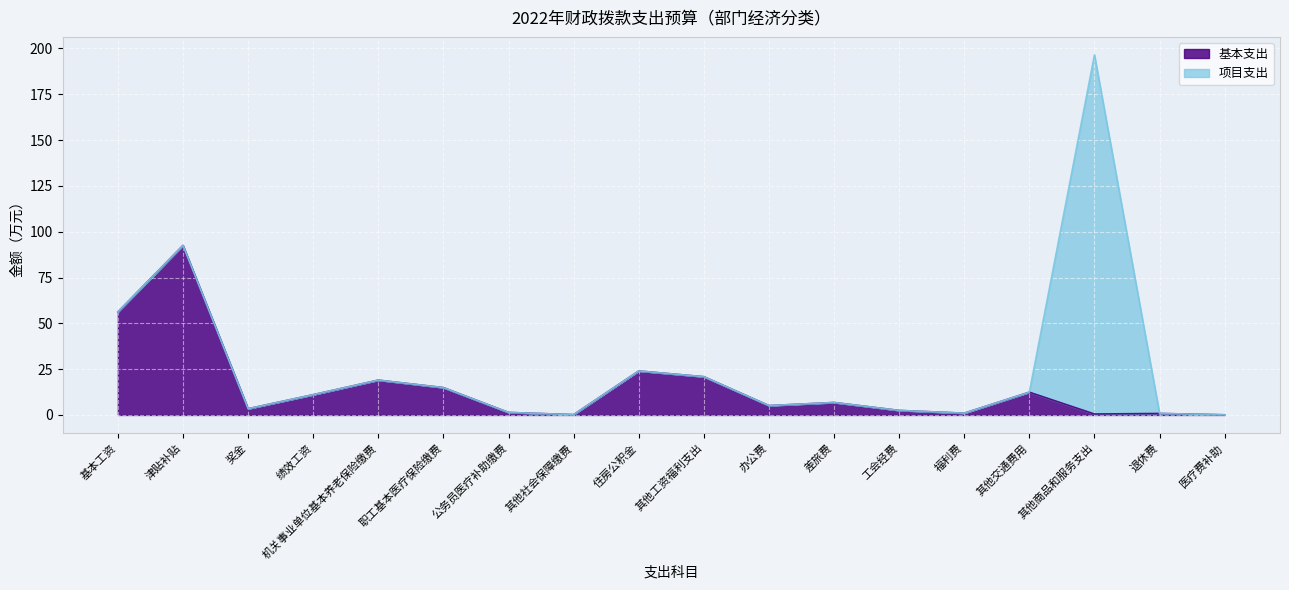

Which series has the largest total across all categories?

基本支出